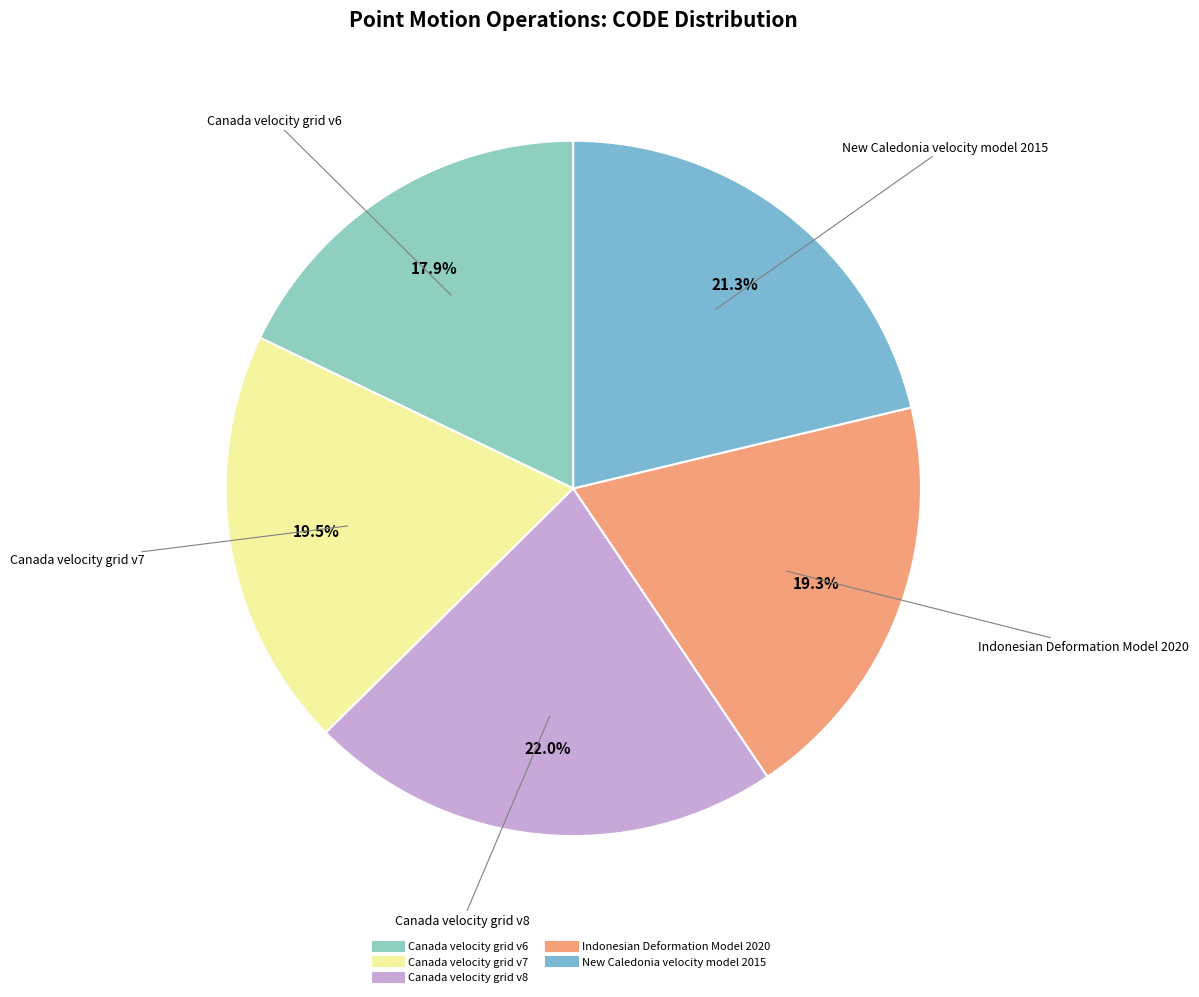

Is Canada velocity grid v7 the majority of the pie?

No